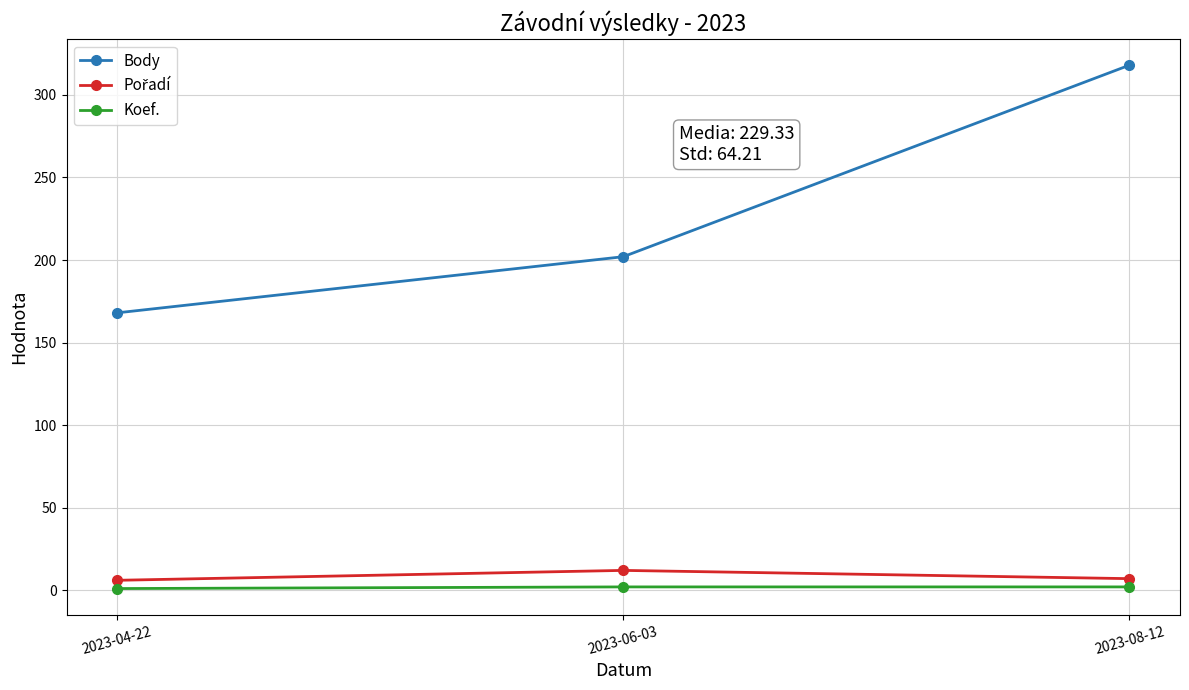

What is the sum of the Body values at 2023-04-22 and 2023-06-03?

370